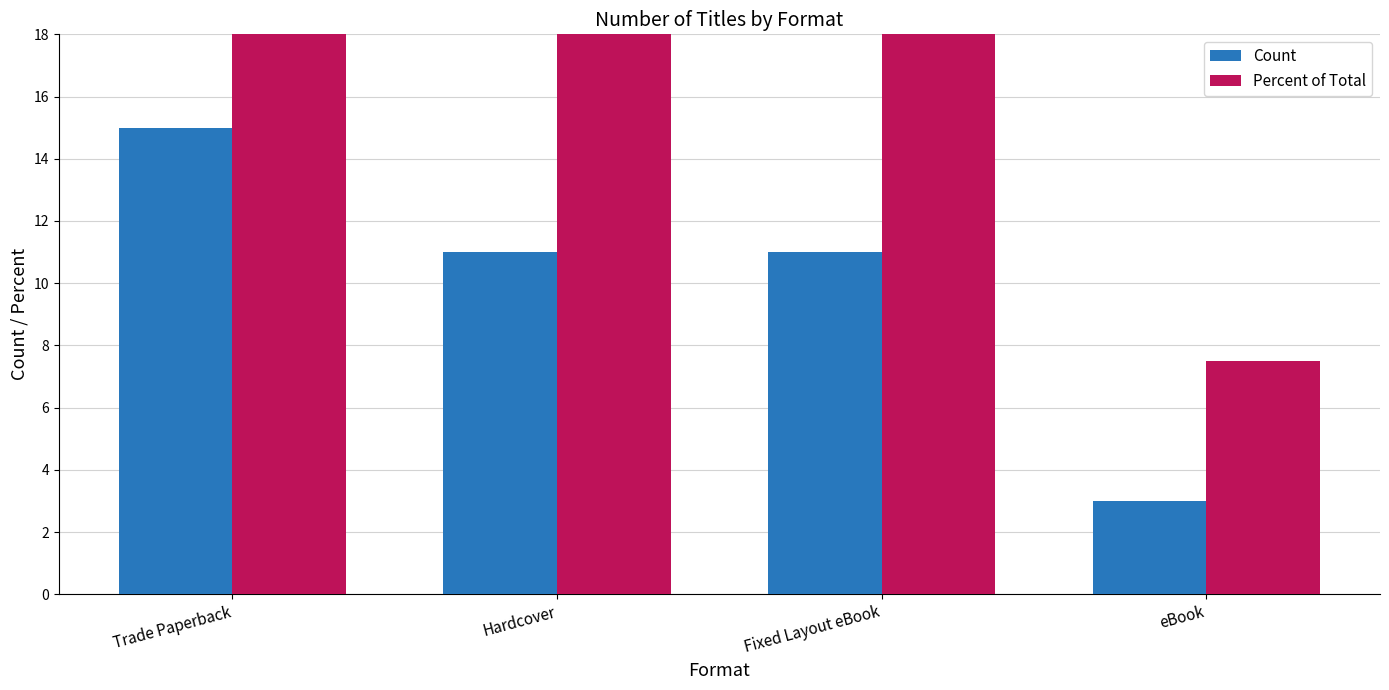

How many data points in Percent of Total are above 27?

3